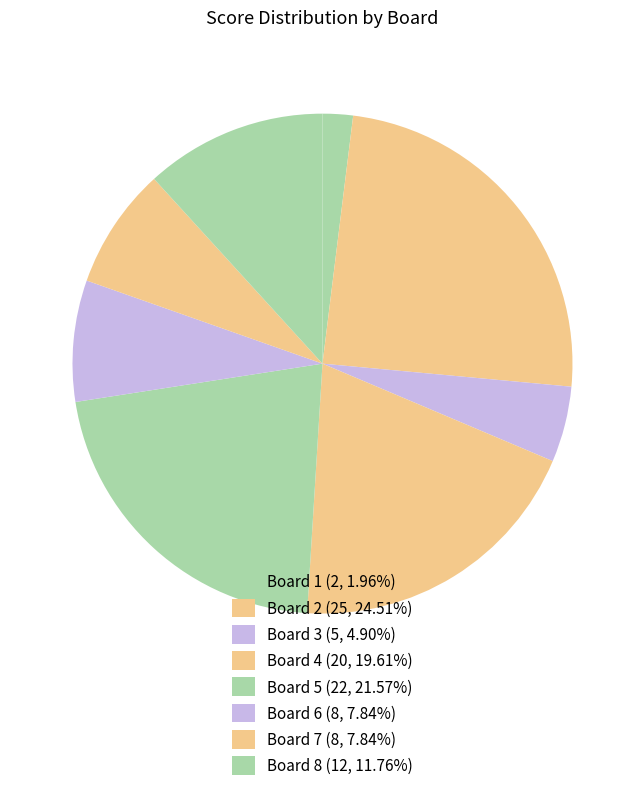

Rank the categories by value from highest to lowest.

2, 5, 4, 8, 6, 7, 3, 1